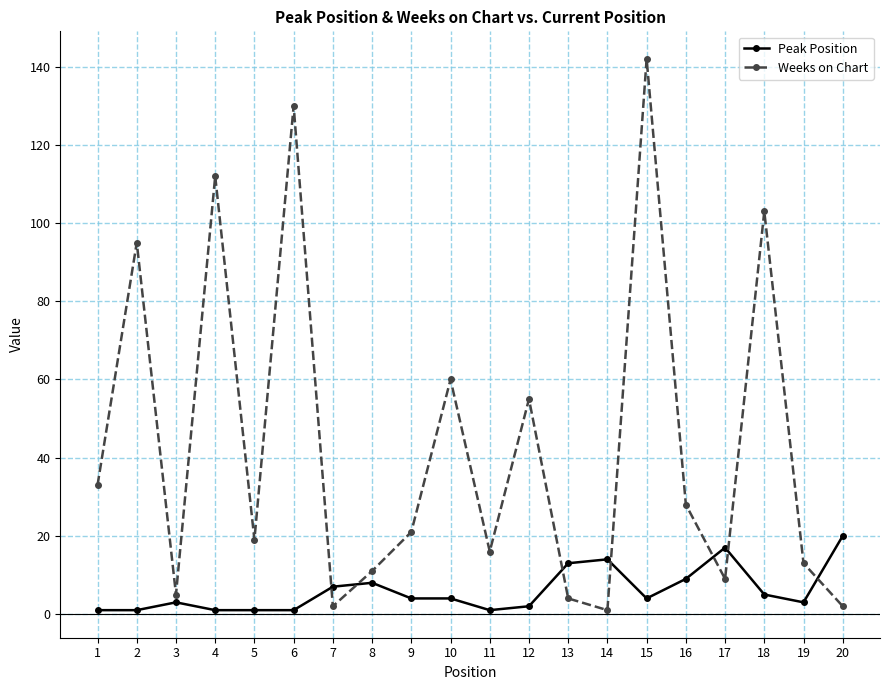

Which series has the largest range (max minus min)?

Weeks on Chart